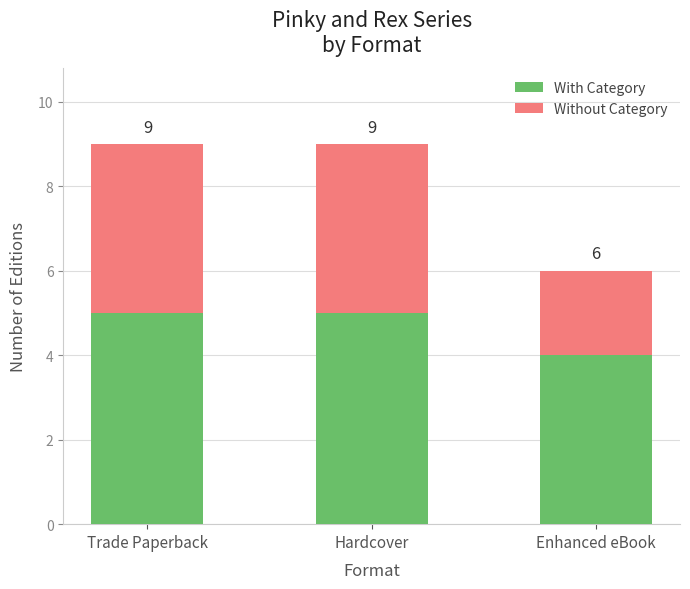

At Enhanced eBook, list the series in order from smallest to largest.

Without Category, With Category